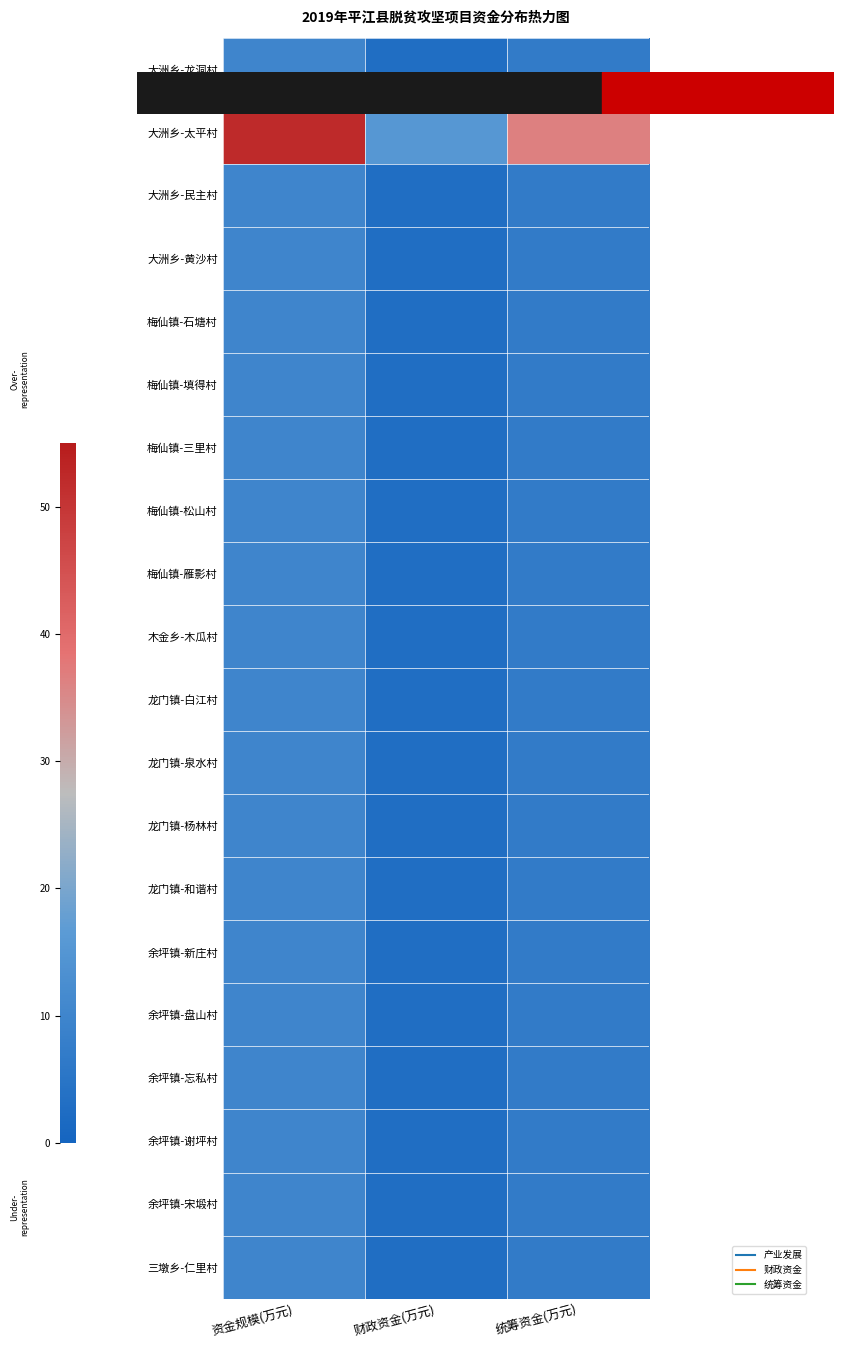

What is the maximum value shown in the chart?

52.0